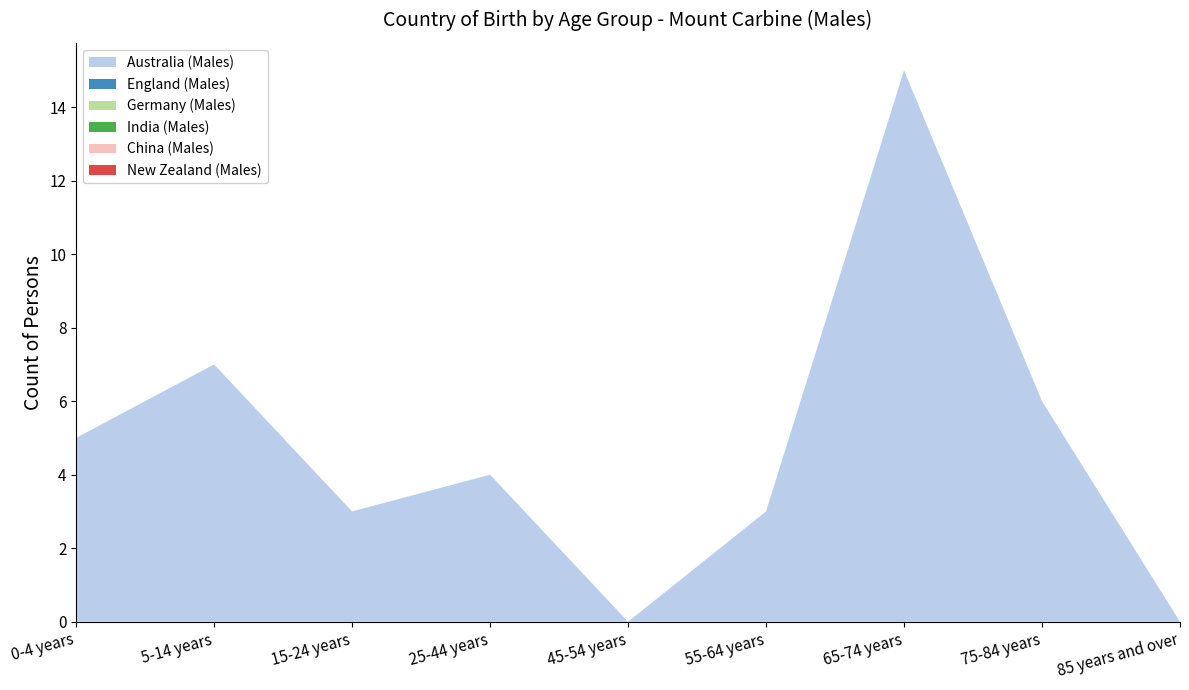

Reading left to right, extract all data points from this chart.

Australia (Males): 0-4 years=5	5-14 years=7	15-24 years=3	25-44 years=4	45-54 years=0	55-64 years=3	65-74 years=15	75-84 years=6	85 years and over=0
England (Males): 0-4 years=0	5-14 years=0	15-24 years=0	25-44 years=0	45-54 years=0	55-64 years=0	65-74 years=0	75-84 years=0	85 years and over=0
Germany (Males): 0-4 years=0	5-14 years=0	15-24 years=0	25-44 years=0	45-54 years=0	55-64 years=0	65-74 years=0	75-84 years=0	85 years and over=0
India (Males): 0-4 years=0	5-14 years=0	15-24 years=0	25-44 years=0	45-54 years=0	55-64 years=0	65-74 years=0	75-84 years=0	85 years and over=0
China (Males): 0-4 years=0	5-14 years=0	15-24 years=0	25-44 years=0	45-54 years=0	55-64 years=0	65-74 years=0	75-84 years=0	85 years and over=0
New Zealand (Males): 0-4 years=0	5-14 years=0	15-24 years=0	25-44 years=0	45-54 years=0	55-64 years=0	65-74 years=0	75-84 years=0	85 years and over=0